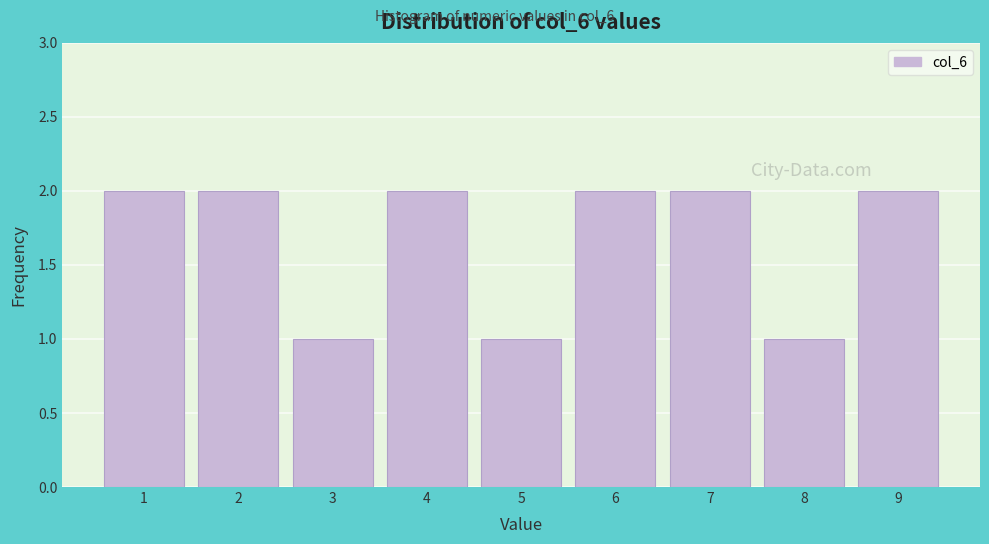

Reading left to right, what are all the values shown in this chart?

1=2	2=2	3=1	4=2	5=1	6=2	7=2	8=1	9=2